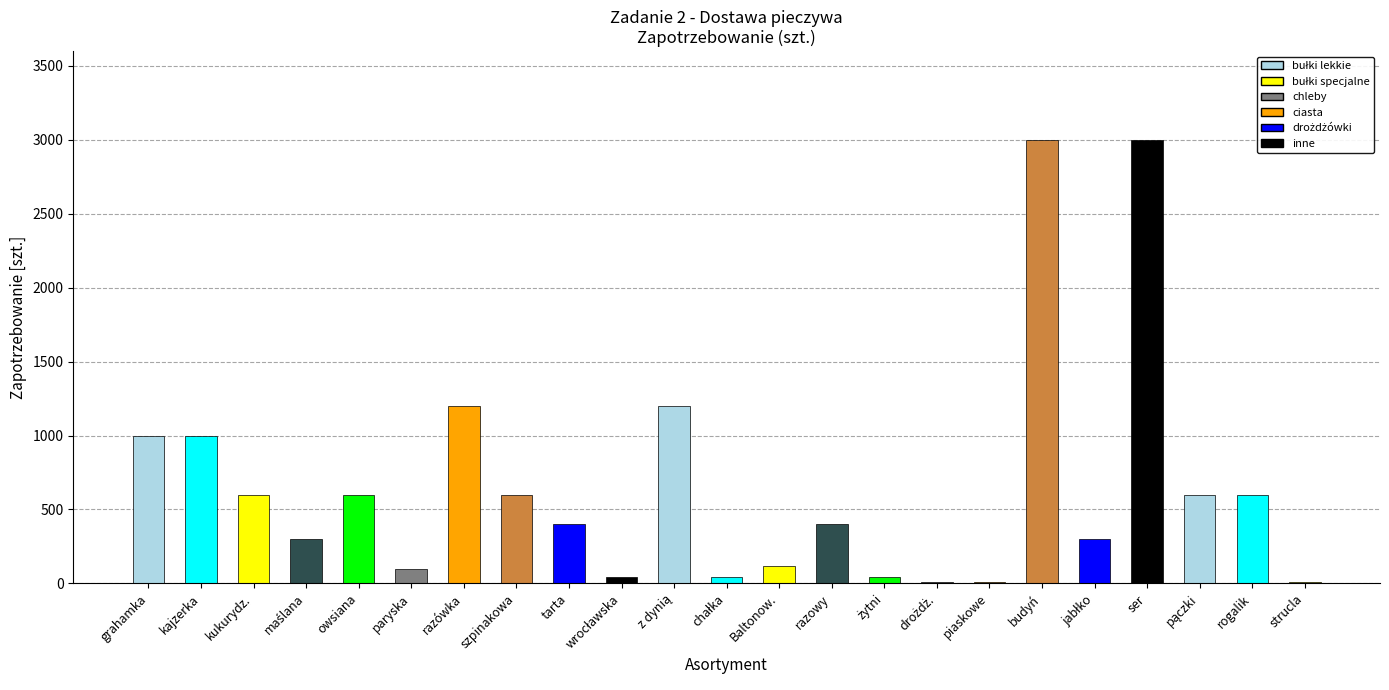

What is the smallest value displayed?

10